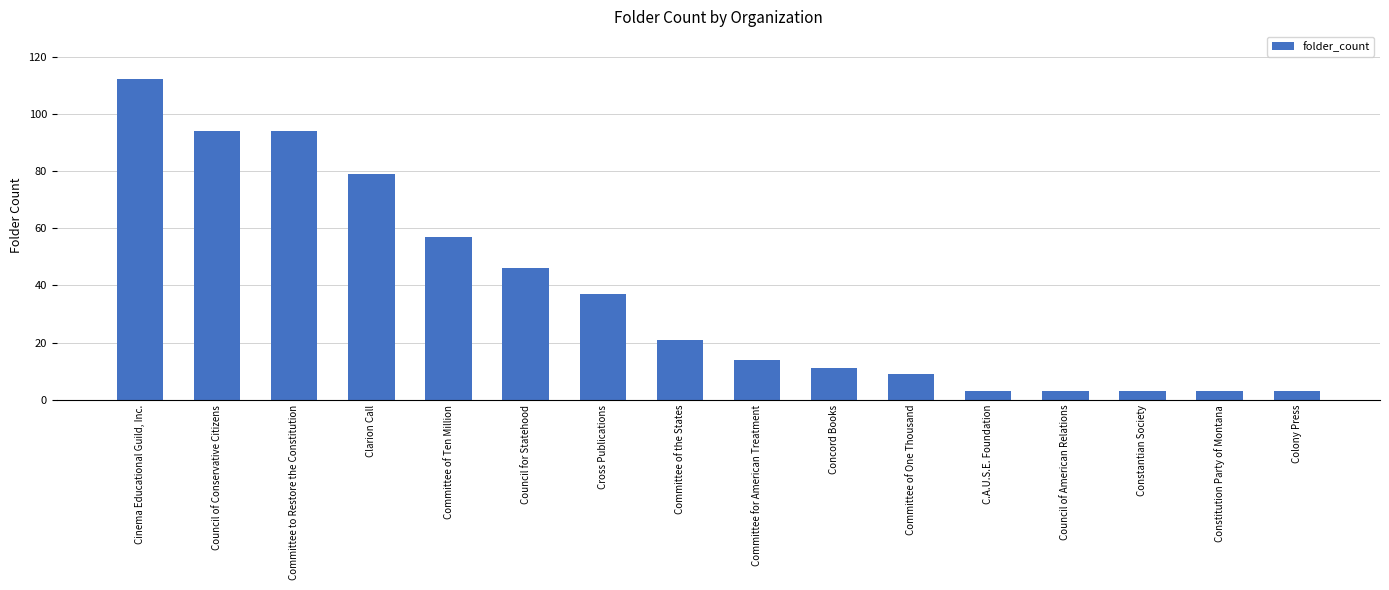

Is it true that the value at Committee of the States is 21?

True